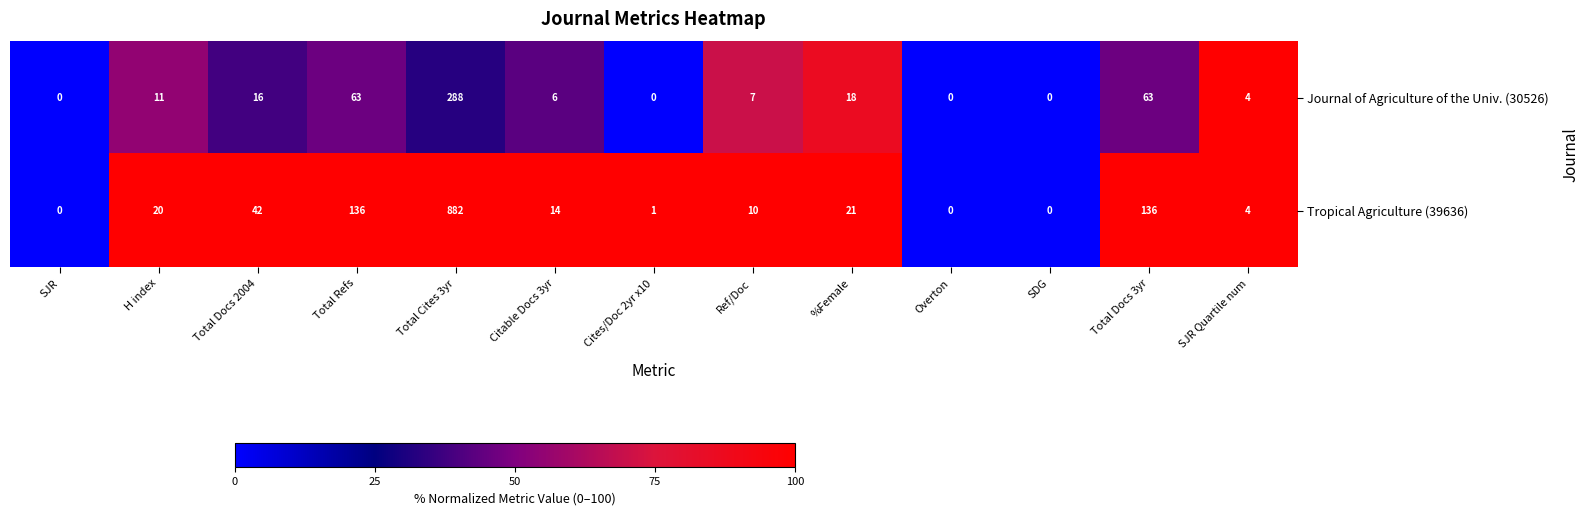

Is it true that Journal of Agriculture of the Univ. (30526) equals 0 at SJR?

True